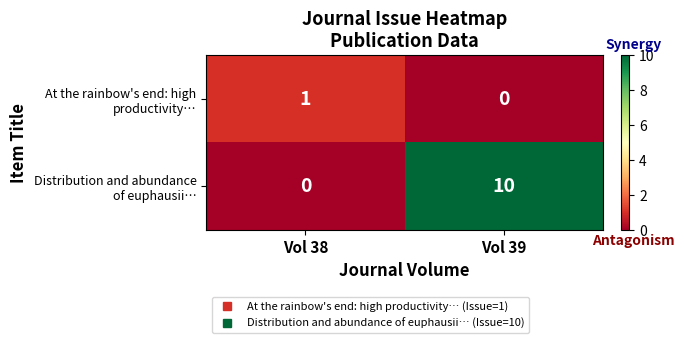

At which category is the sum across all series the highest?

Vol 39